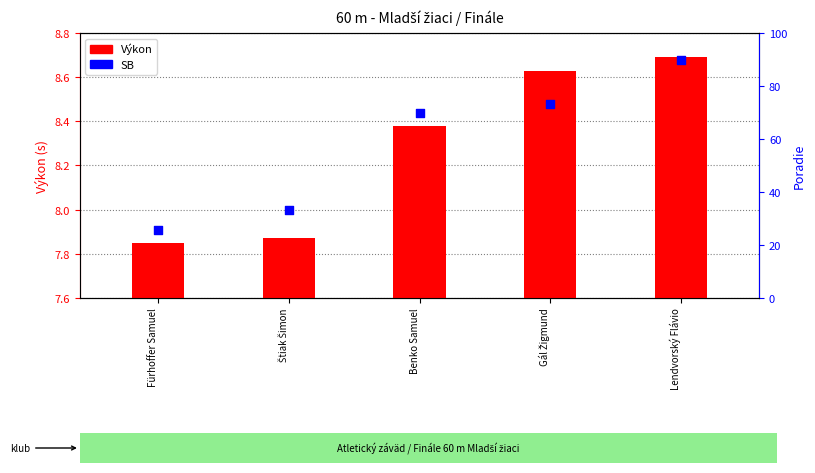

Which series has the largest total across all categories?

SB